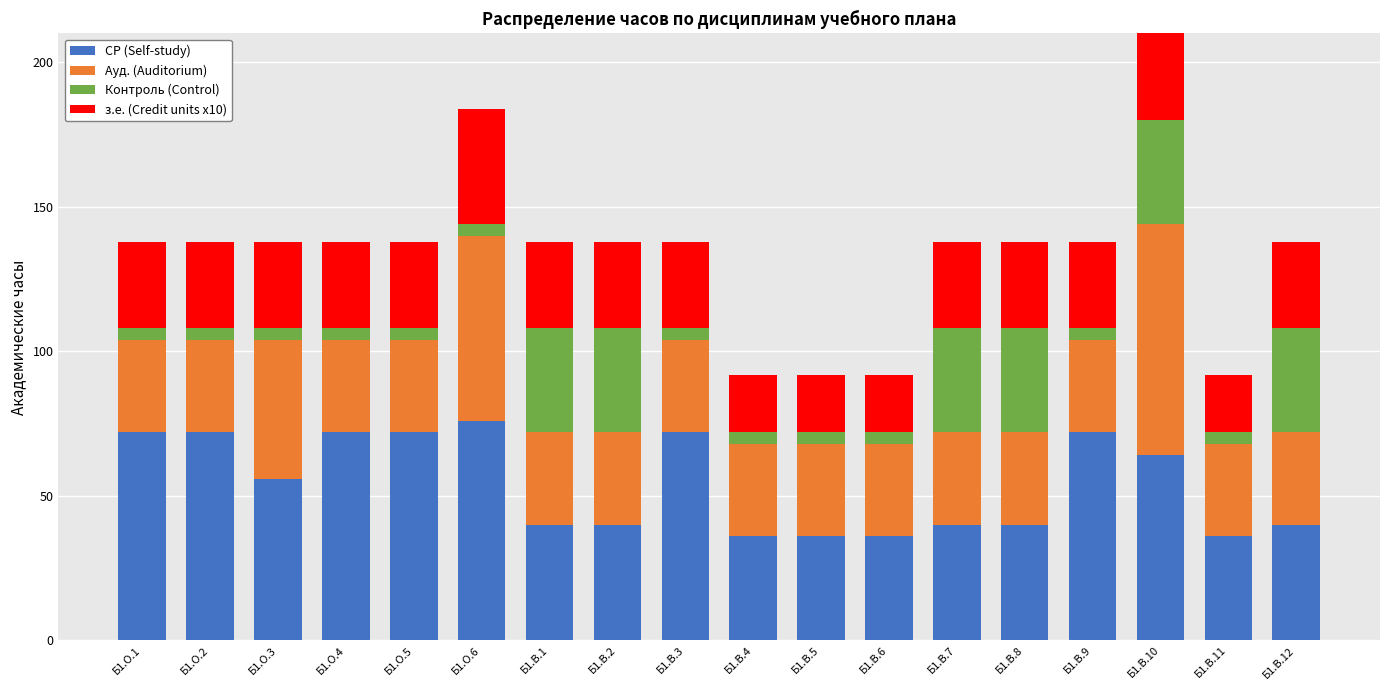

The value of з.е. (Credit units x10) at Б1.В.4 is 20. True or false?

True